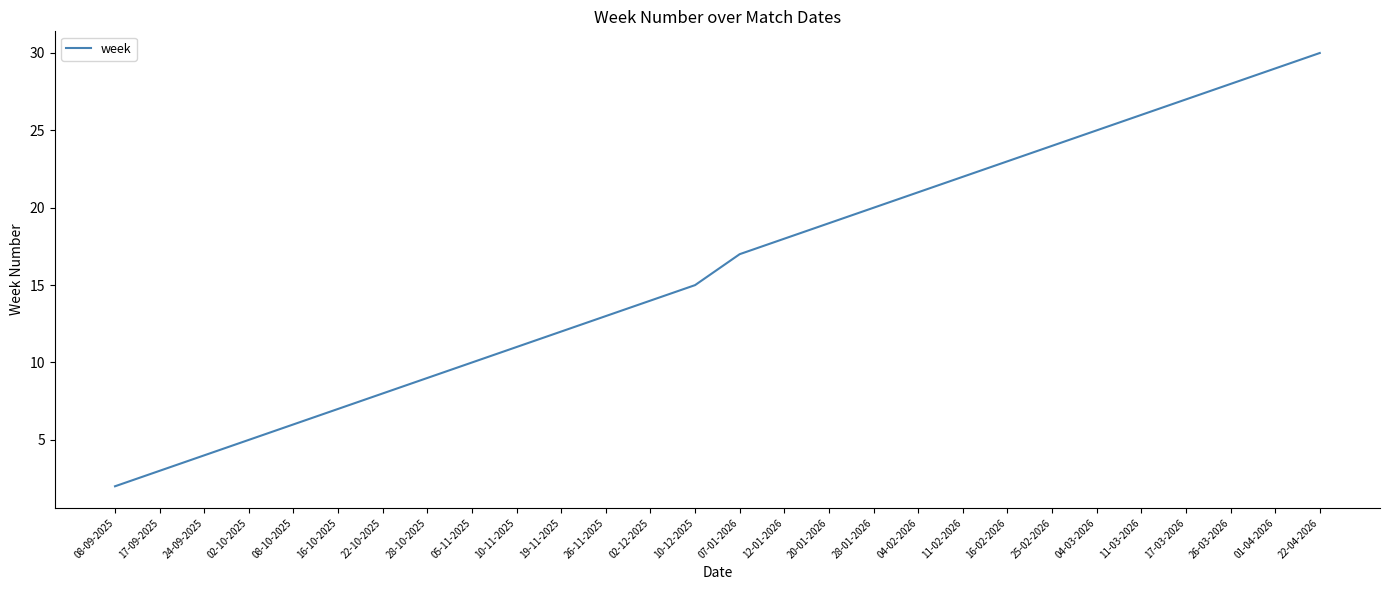

Rank the categories by value from highest to lowest.

22-04-2026, 01-04-2026, 26-03-2026, 17-03-2026, 11-03-2026, 04-03-2026, 25-02-2026, 16-02-2026, 11-02-2026, 04-02-2026, 28-01-2026, 20-01-2026, 12-01-2026, 07-01-2026, 10-12-2025, 02-12-2025, 26-11-2025, 19-11-2025, 10-11-2025, 05-11-2025, 28-10-2025, 22-10-2025, 16-10-2025, 08-10-2025, 02-10-2025, 24-09-2025, 17-09-2025, 08-09-2025